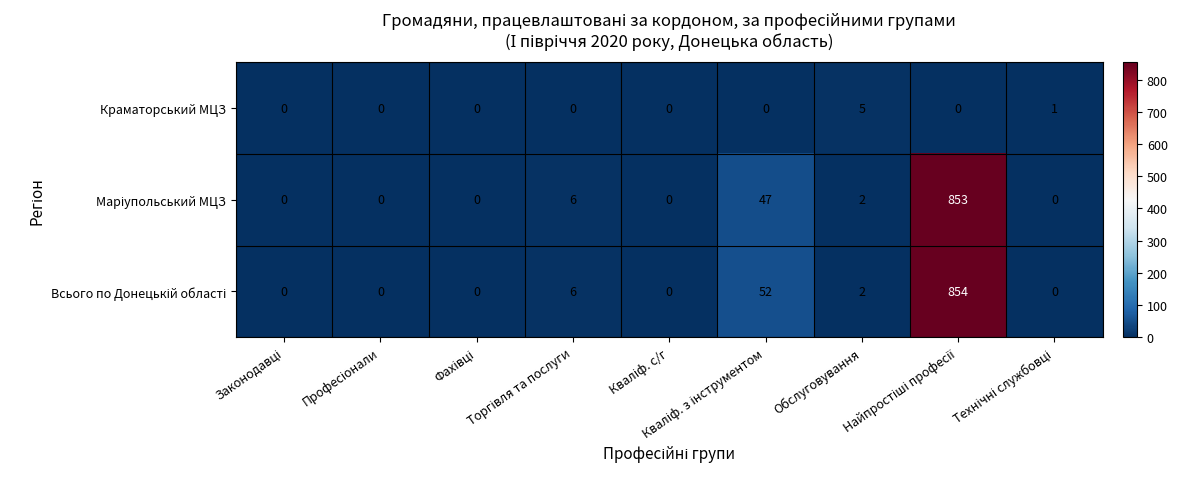

What is the sum of all Краматорський МЦЗ values?

6